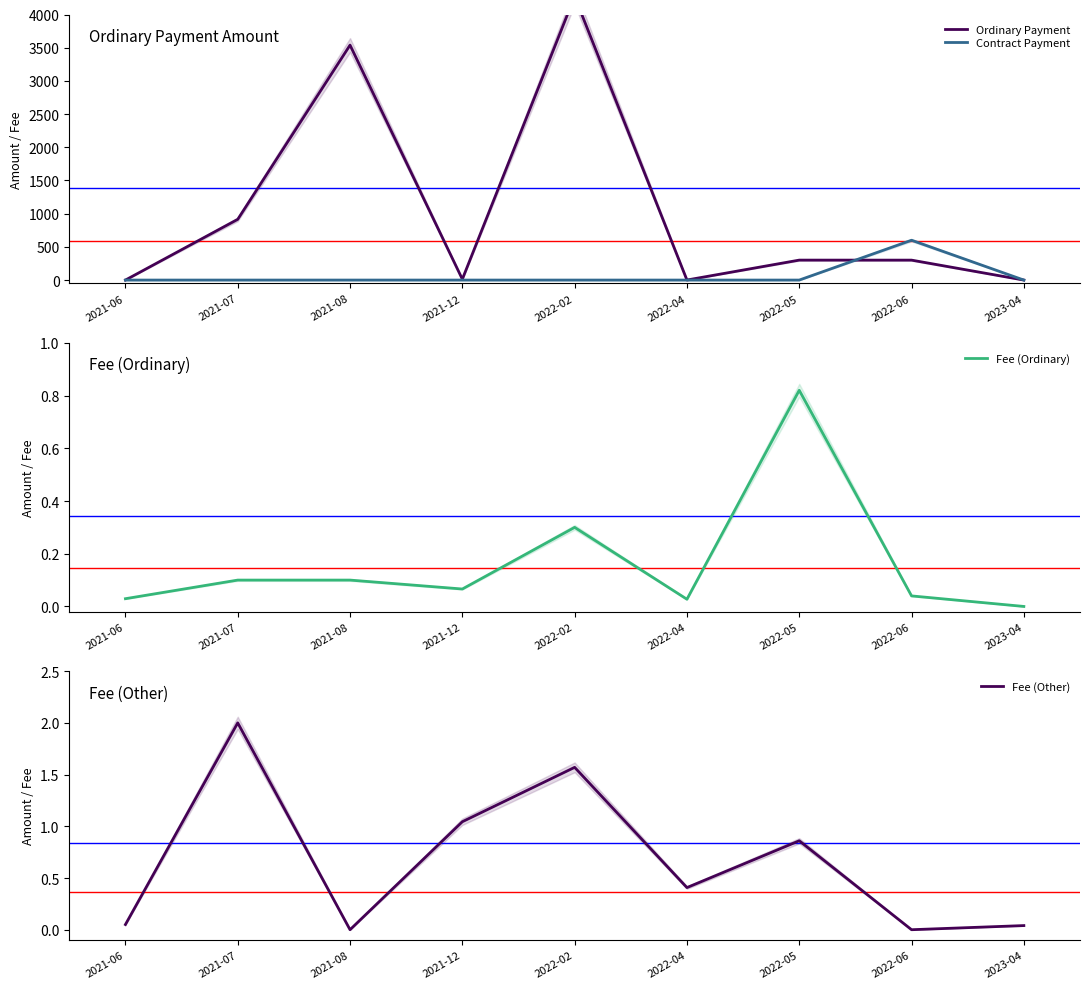

What is the value of the Ordinary Payment point at the 3rd from the left?

3539.0